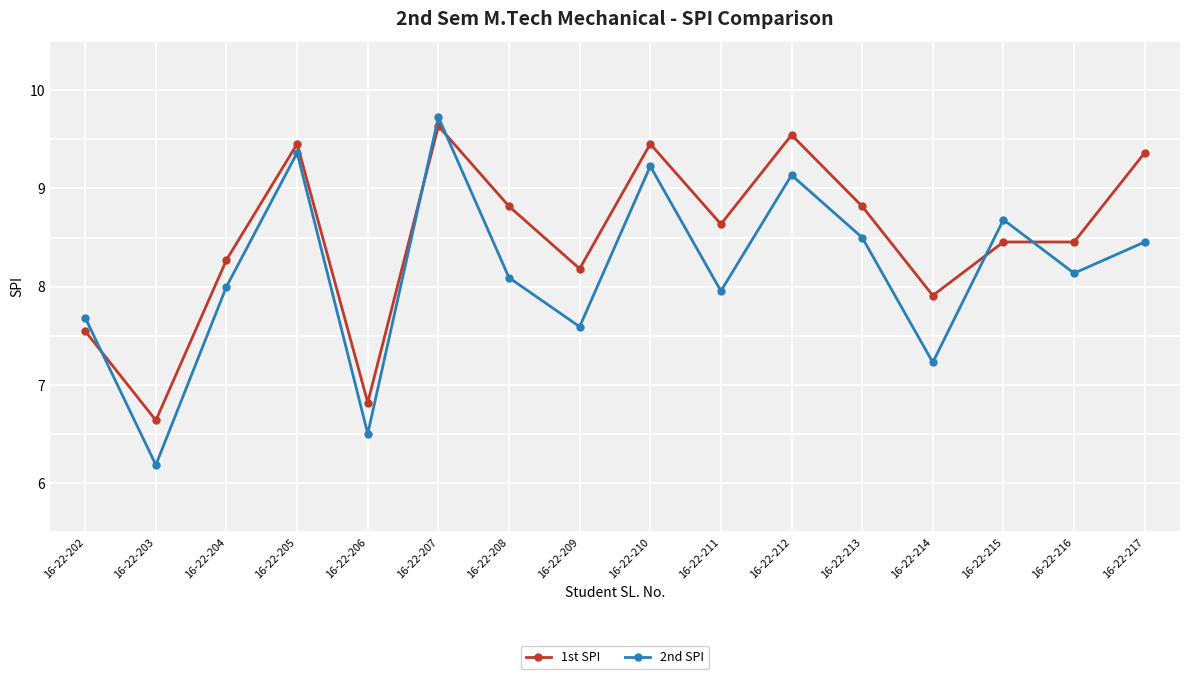

What is the spread (max minus min) of values at 16-22-208?

0.7